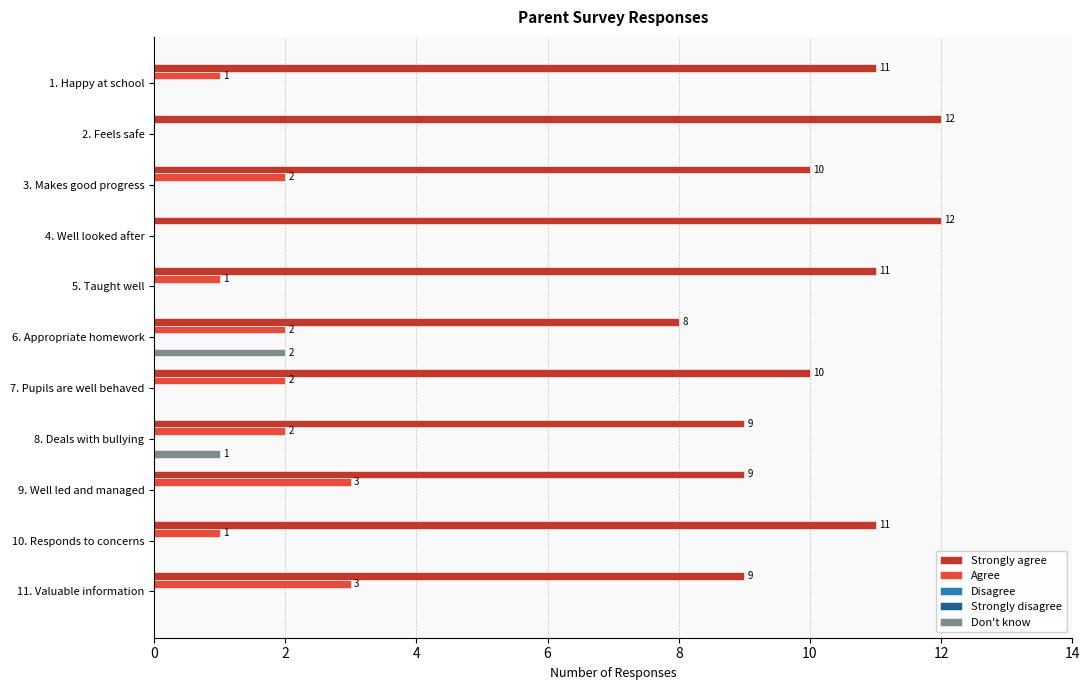

What is the difference between the maximum and minimum values in the Strongly agree series?

4.0